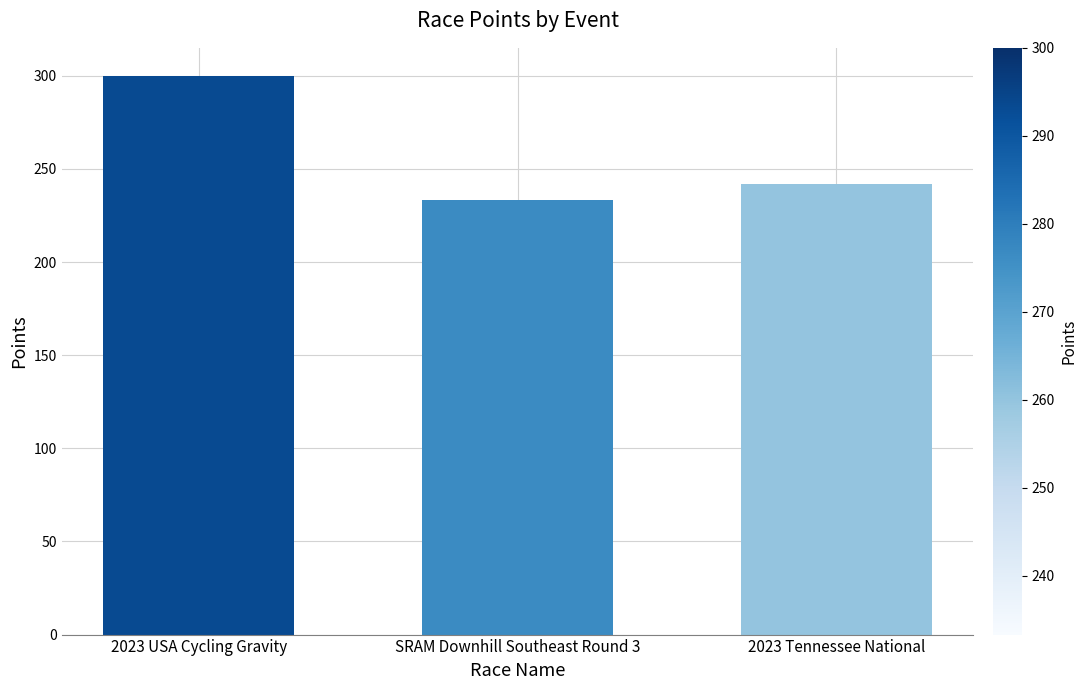

True or false: the data shows 155.8 at SRAM Downhill Southeast Round 3.

False